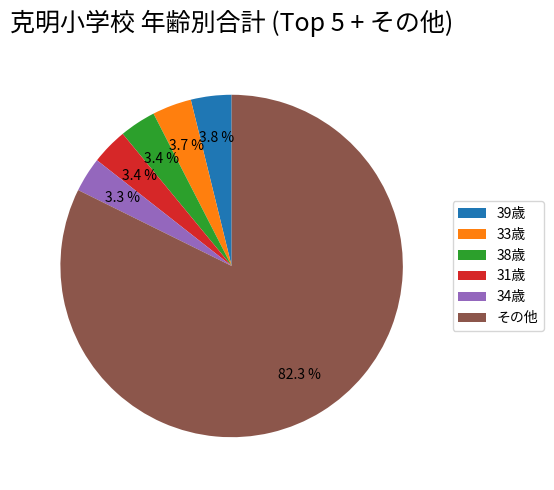

Which slice is the largest?

その他